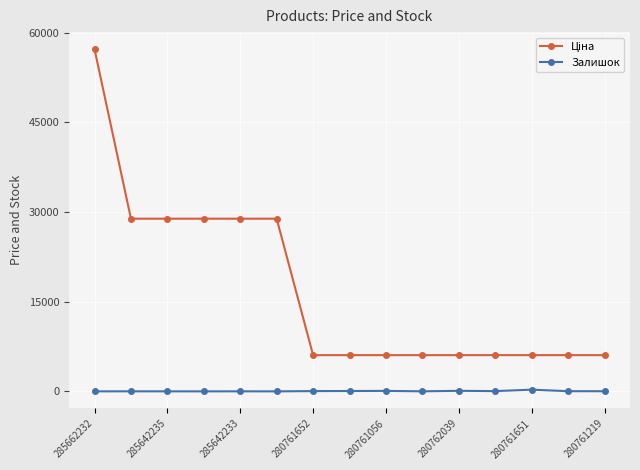

True or false: Залишок has more than 2 points higher than both neighbors.

True